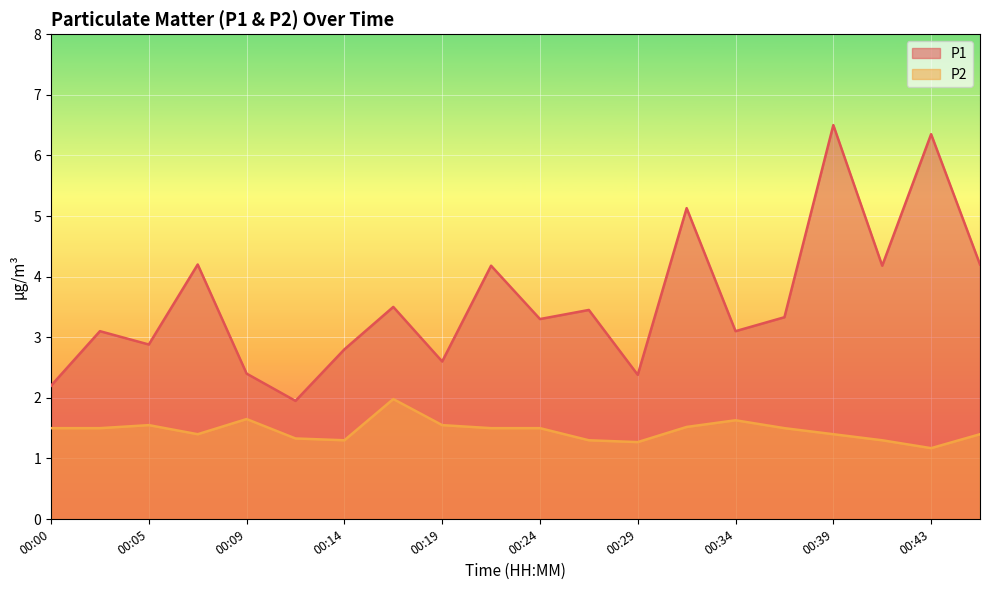

What is the sum of the P1 values at 00:05 and 00:00?

5.1